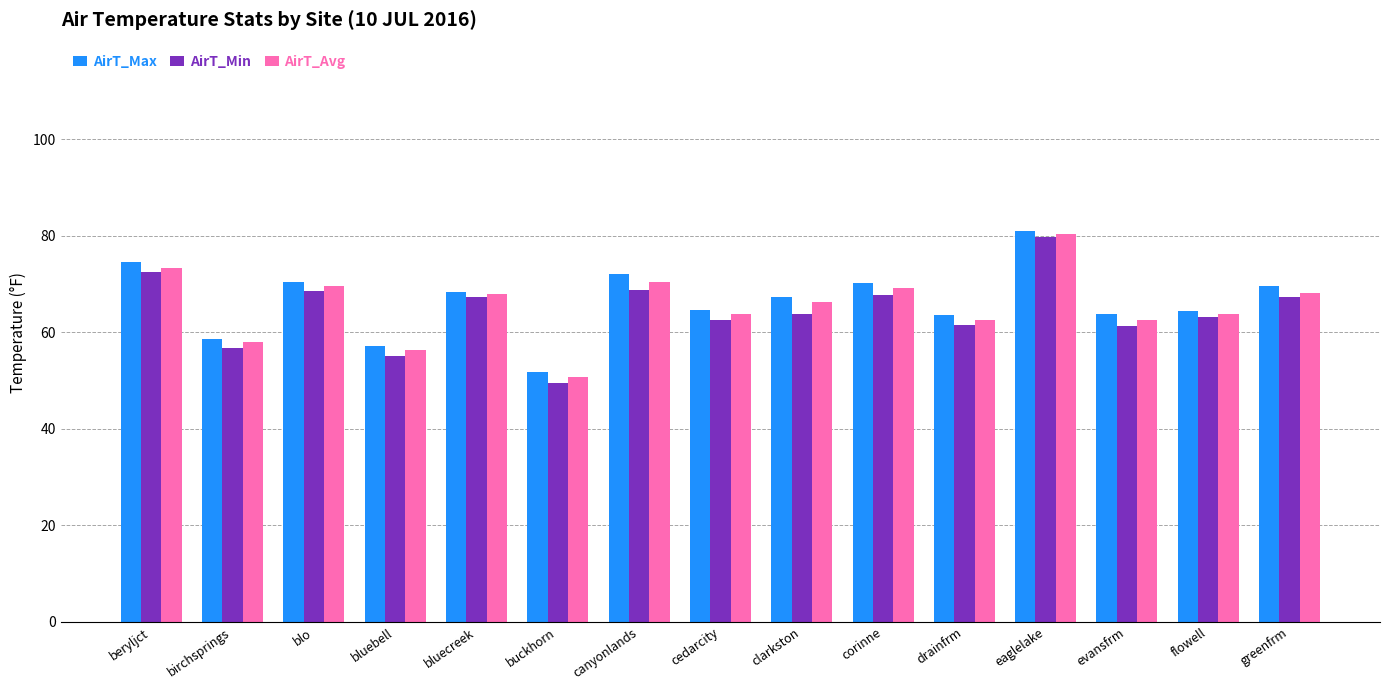

Is the value of AirT_Max at evansfrm greater than the value of AirT_Avg at buckhorn?

Yes